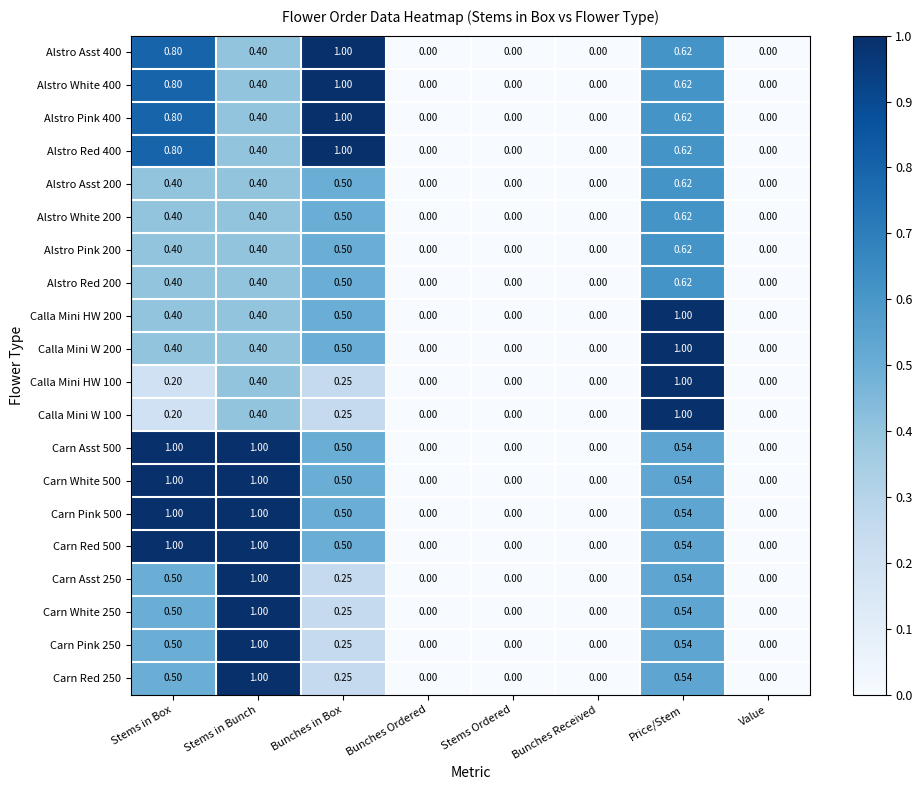

Is the value of Carn Red 500 at Stems in Bunch greater than the value of Alstro Red 200 at Price/Stem?

Yes